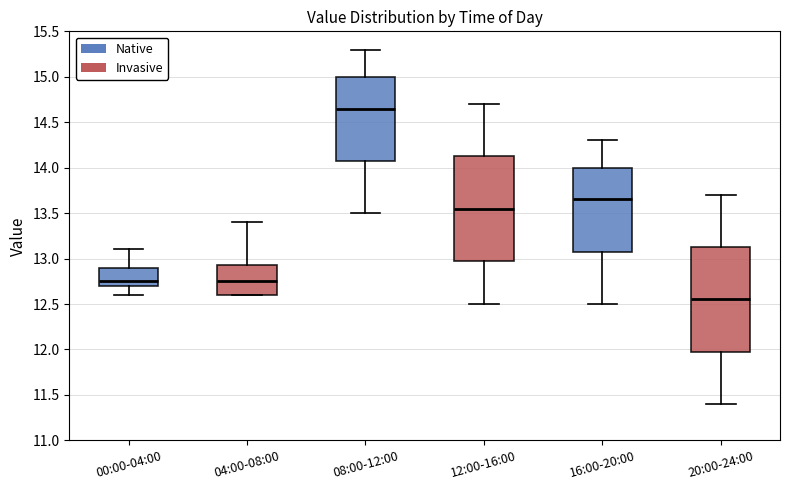

Where is the lower edge of the box for 20:00-24:00 on the y-axis? The values are not printed on the chart, so give them approximately, as read against the axis.

12.00